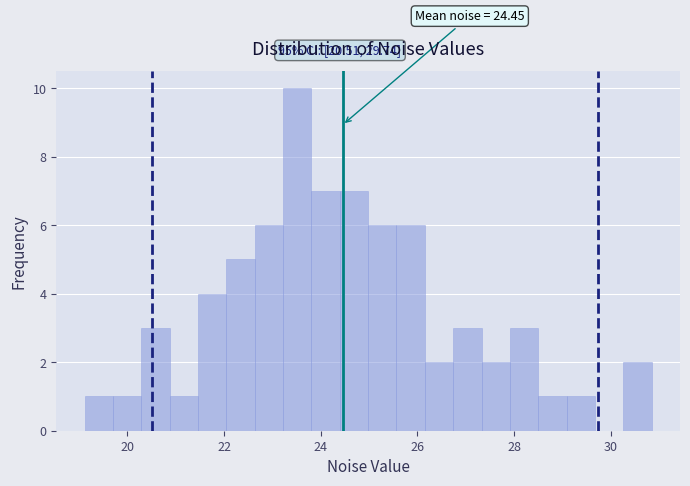

Around what value on the x-axis is the tallest bar? Give the approximate position of its centre, as read against the axis.

23.6